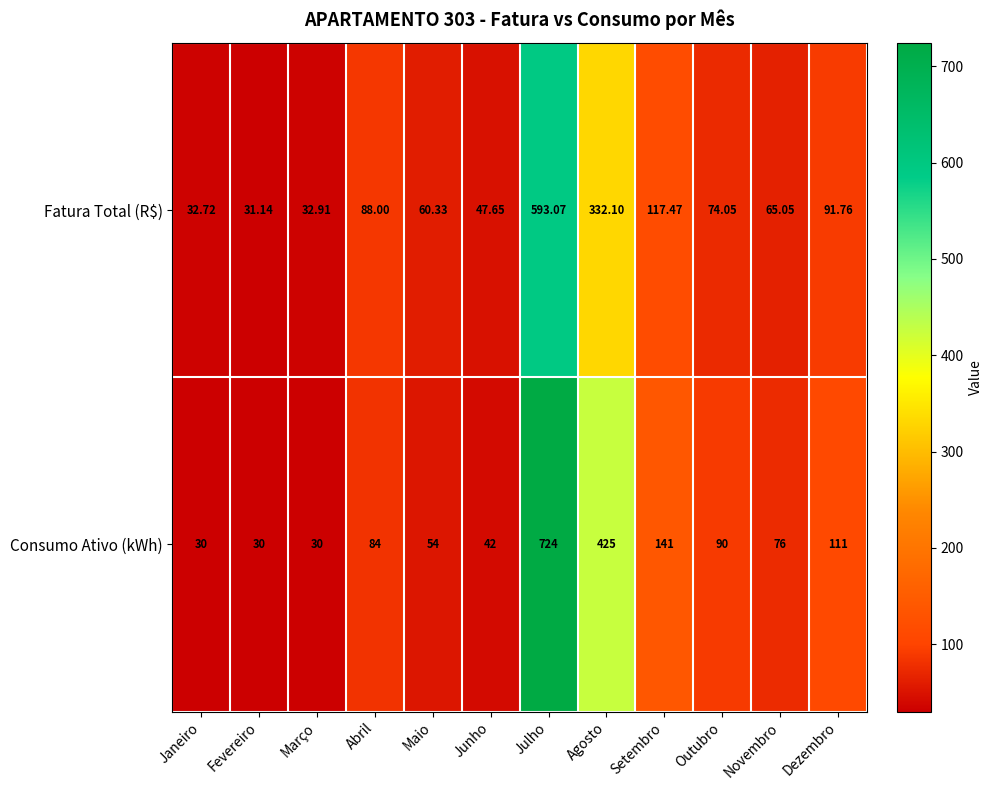

Where does the Fatura Total (R$) series first go above 74?

Abril